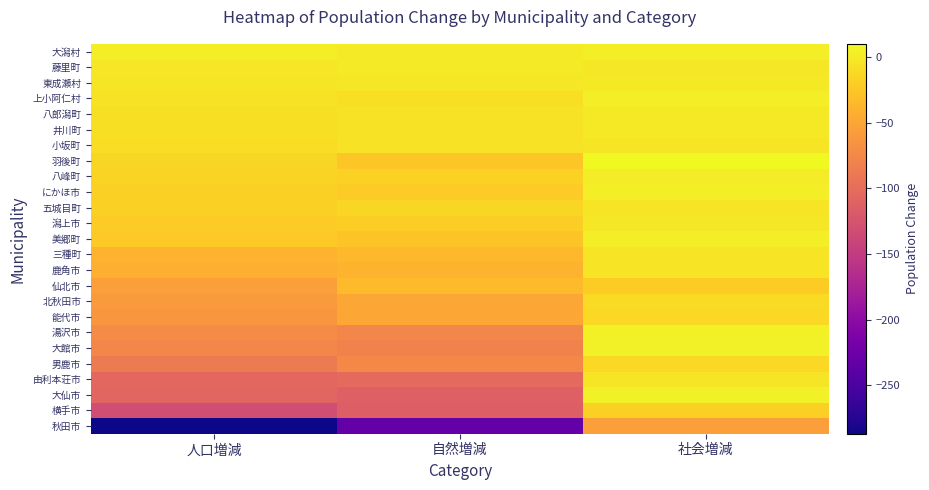

Reading left to right, list all the values displayed in this chart.

大潟村: 人口増減=3	自然増減=0	社会増減=3
藤里町: 人口増減=-2	自然増減=0	社会増減=-2
東成瀬村: 人口増減=-3	自然増減=-2	社会増減=-1
上小阿仁村: 人口増減=-6	自然増減=-8	社会増減=2
八郎潟町: 人口増減=-7	自然増減=-6	社会増減=-1
井川町: 人口増減=-7	自然増減=-6	社会増減=-1
小坂町: 人口増減=-9	自然増減=-6	社会増減=-3
羽後町: 人口増減=-14	自然増減=-24	社会増減=10
八峰町: 人口増減=-16	自然増減=-17	社会増減=1
にかほ市: 人口増減=-19	自然増減=-22	社会増減=3
五城目町: 人口増減=-19	自然増減=-14	社会増減=-5
潟上市: 人口増減=-22	自然増減=-20	社会増減=-2
美郷町: 人口増減=-23	自然増減=-26	社会増減=3
三種町: 人口増減=-39	自然増減=-35	社会増減=-4
鹿角市: 人口増減=-43	自然増減=-39	社会増減=-4
仙北市: 人口増減=-55	自然増減=-34	社会増減=-21
北秋田市: 人口増減=-59	自然増減=-49	社会増減=-10
能代市: 人口増減=-63	自然増減=-50	社会増減=-13
湯沢市: 人口増減=-72	自然増減=-77	社会増減=5
大館市: 人口増減=-76	自然増減=-80	社会増減=4
男鹿市: 人口増減=-87	自然増減=-74	社会増減=-13
由利本荘市: 人口増減=-106	自然増減=-103	社会増減=-3
大仙市: 人口増減=-108	自然増減=-112	社会増減=4
横手市: 人口増減=-132	自然増減=-113	社会増減=-19
秋田市: 人口増減=-287	自然増減=-232	社会増減=-55